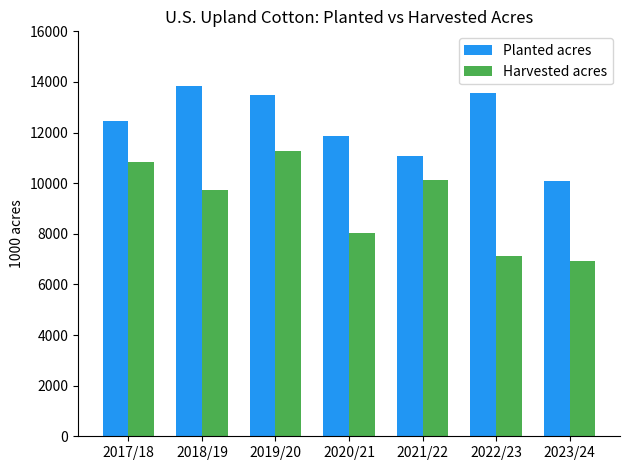

Rank the series at 2017/18 from lowest to highest value.

Harvested acres, Planted acres